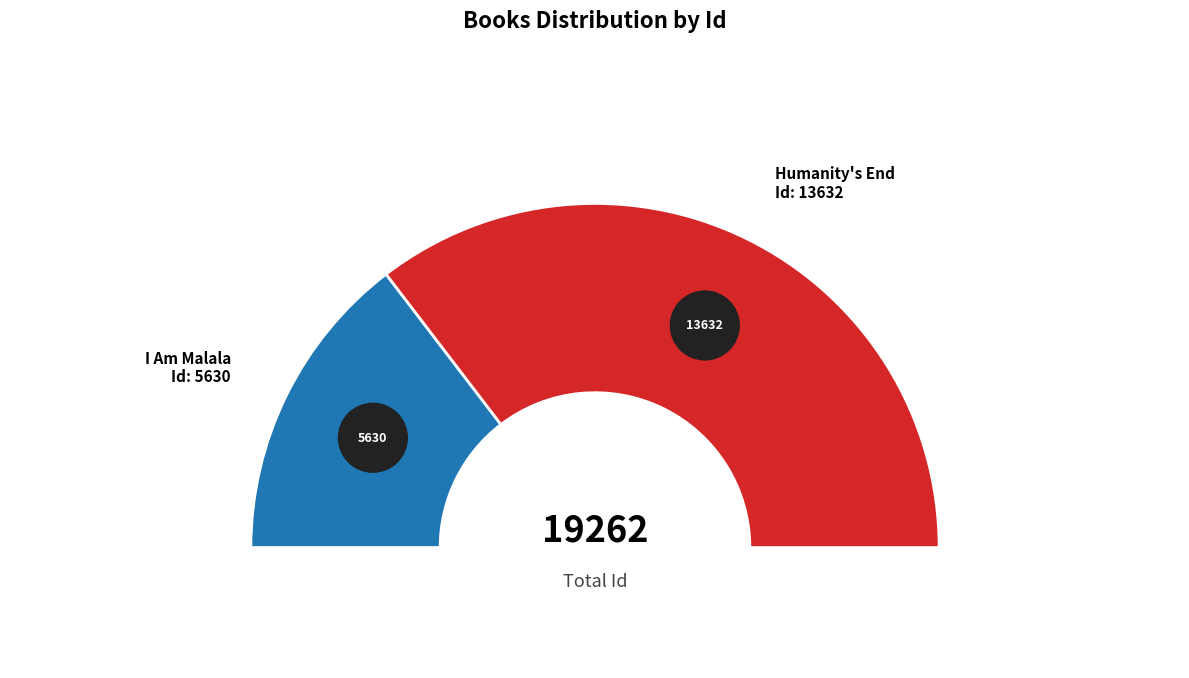

What is the largest slice in the pie chart?

Humanity's End